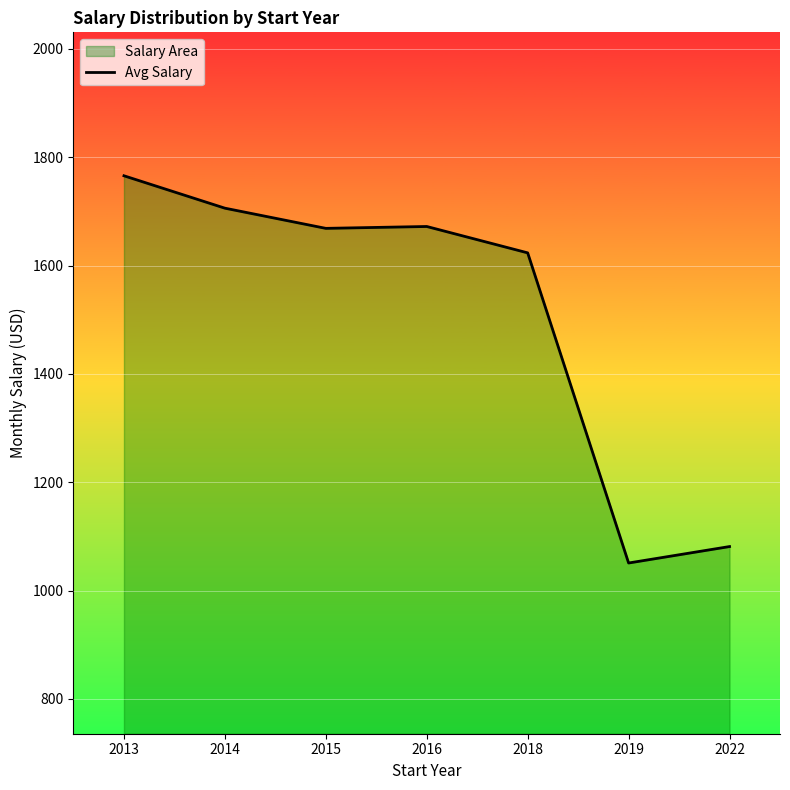

Rank the categories by value from highest to lowest.

2013, 2014, 2016, 2015, 2018, 2022, 2019